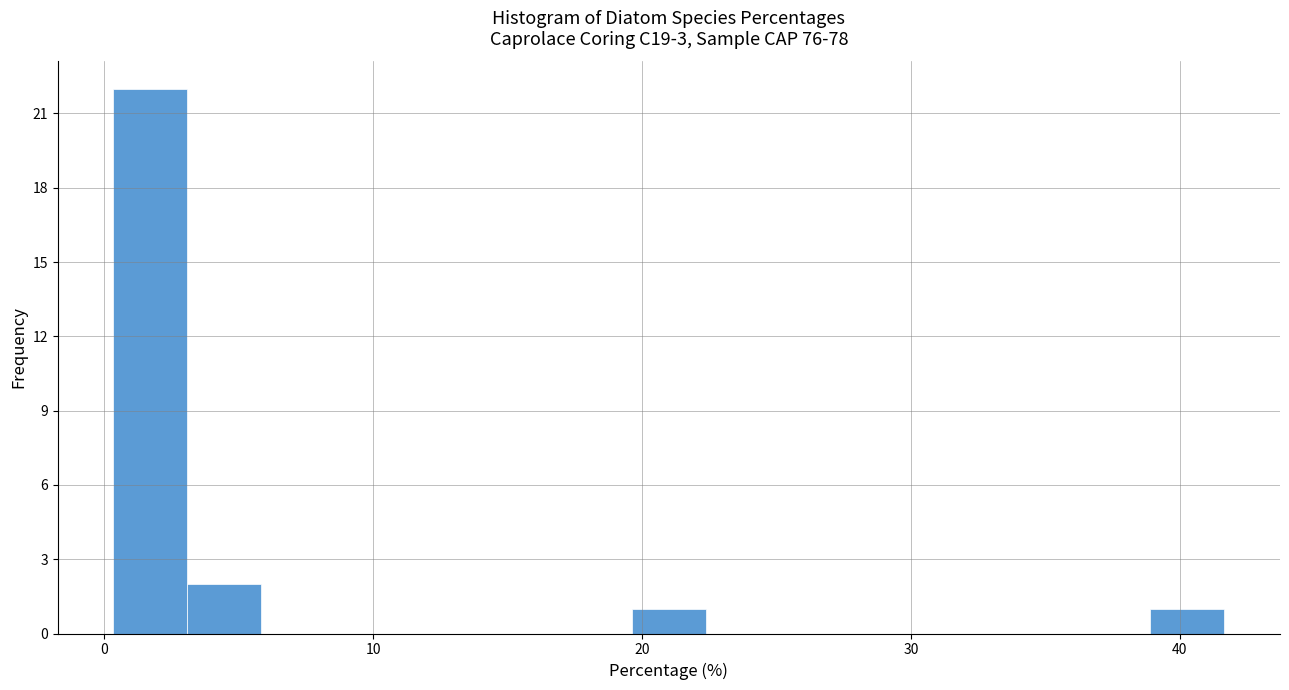

Around what value on the x-axis is the tallest bar? Give the approximate position of its centre, as read against the axis.

2